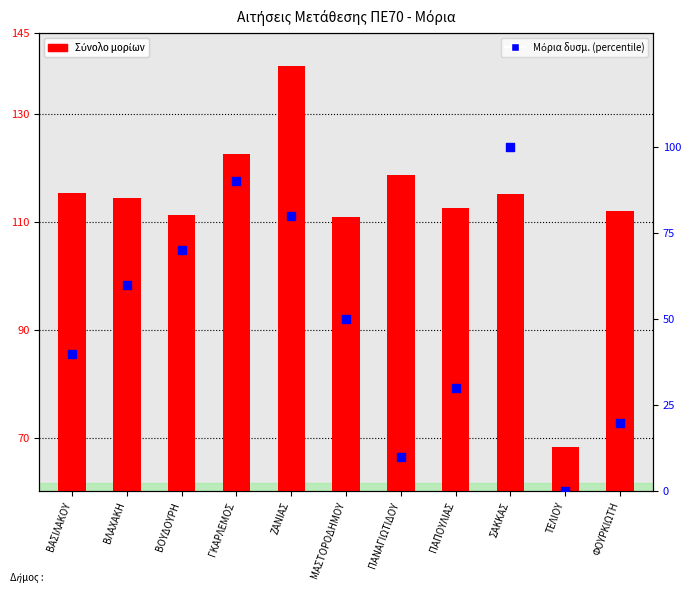

What is the total value across all series at ΖΑΝΙΑΣ?

218.9